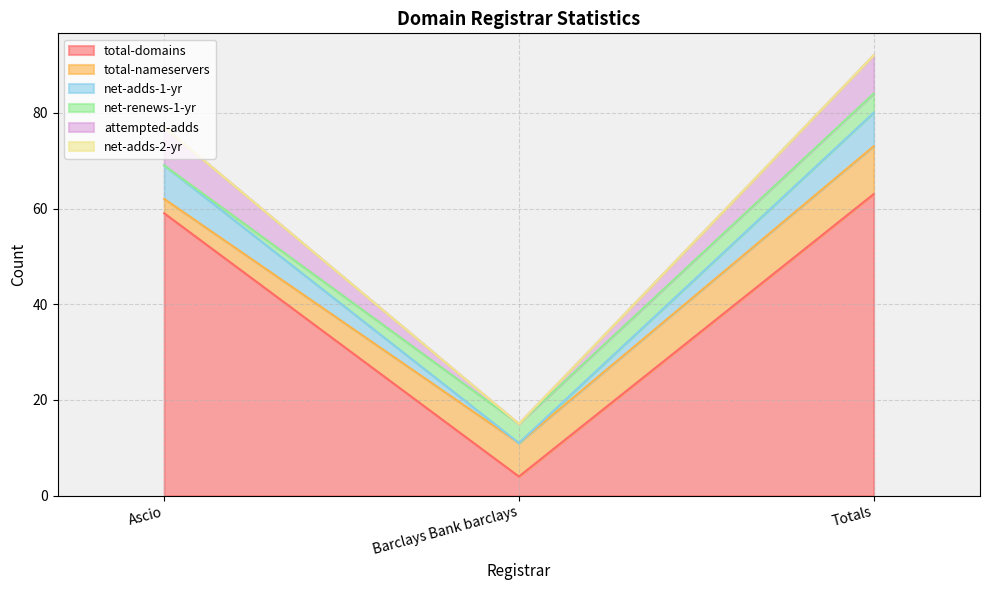

Which has a higher value, Ascio or Totals?

Totals